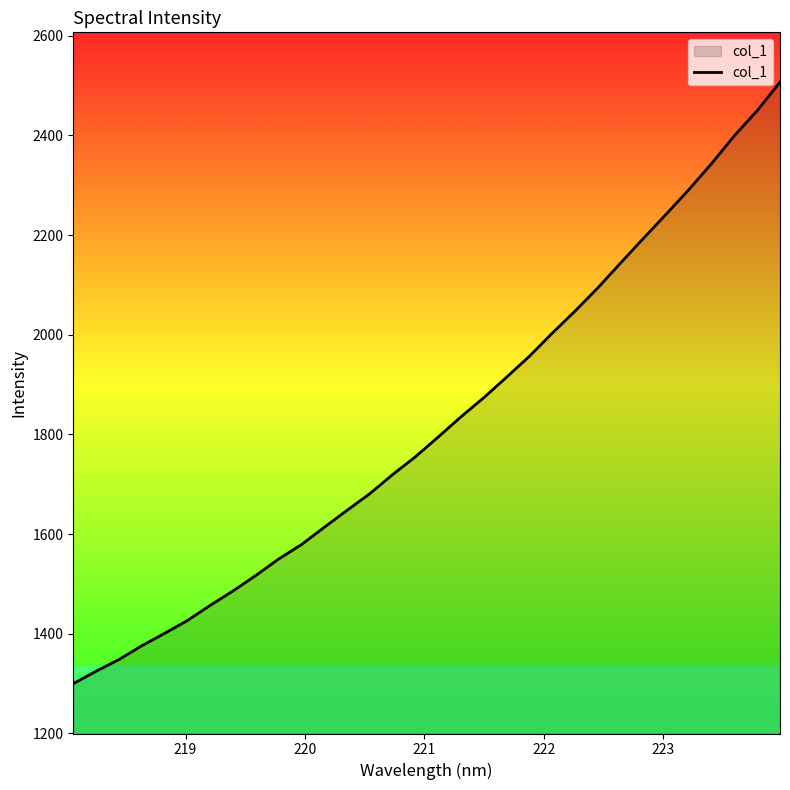

What is the difference between the maximum and minimum values?

1207.0